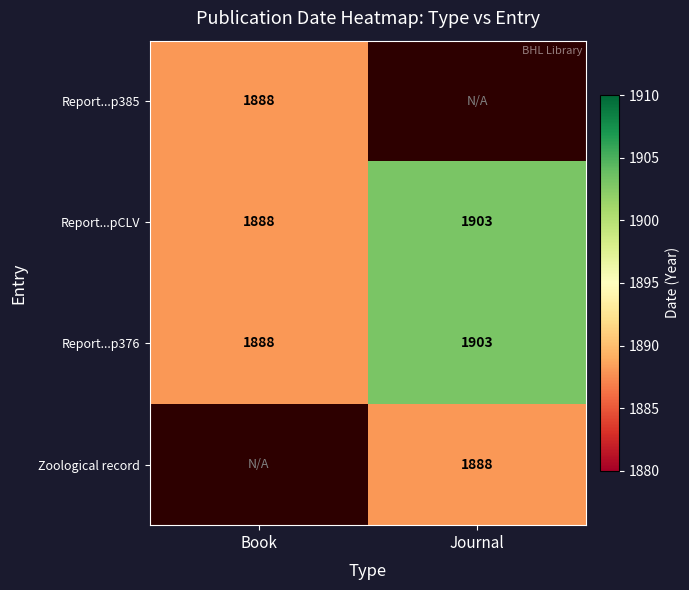

True or false: Report...p385 has a value of 1888 at Book.

True